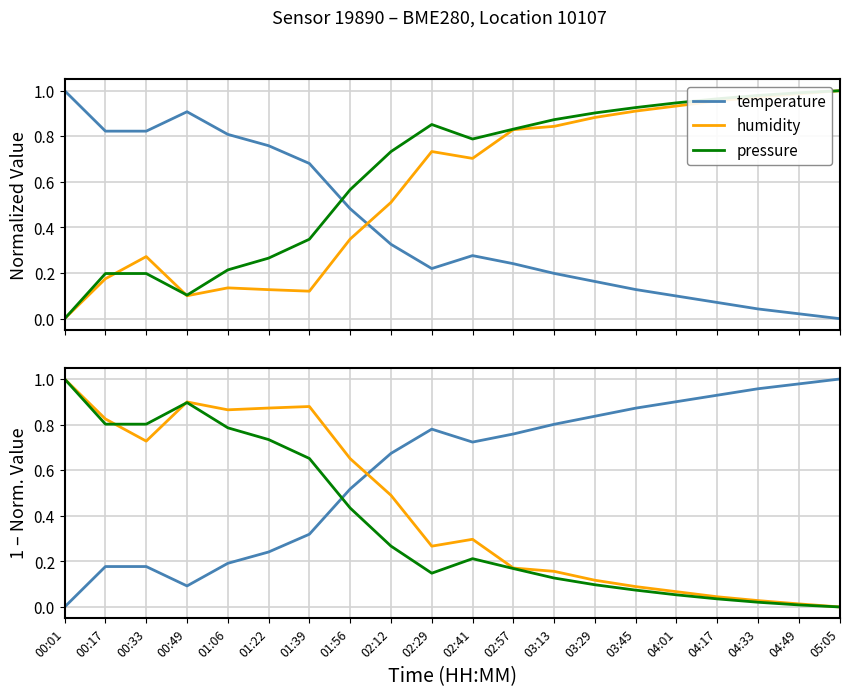

Where do temperature and pressure first cross each other?

01:39 and 01:56